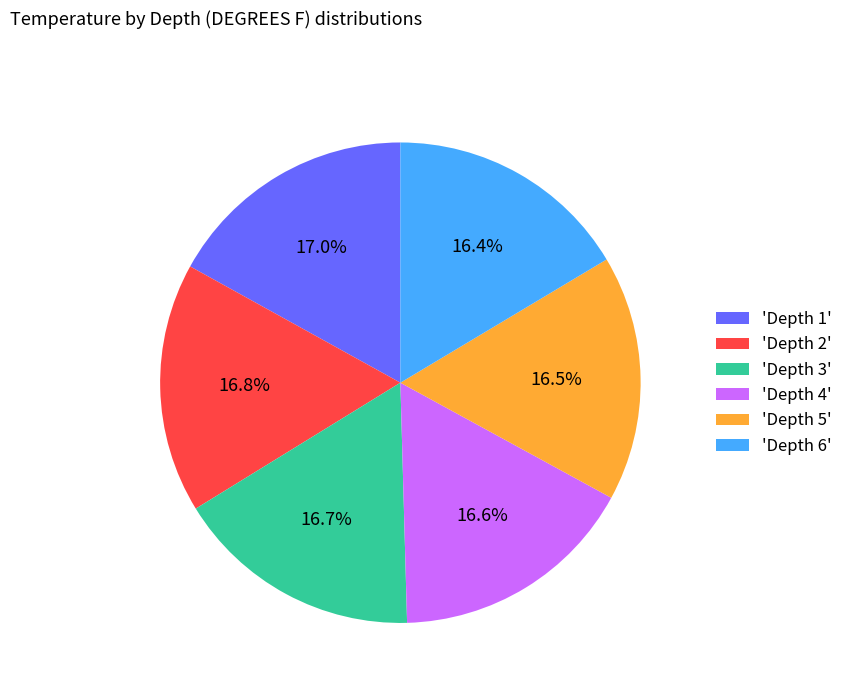

Is there a majority slice in this chart?

No